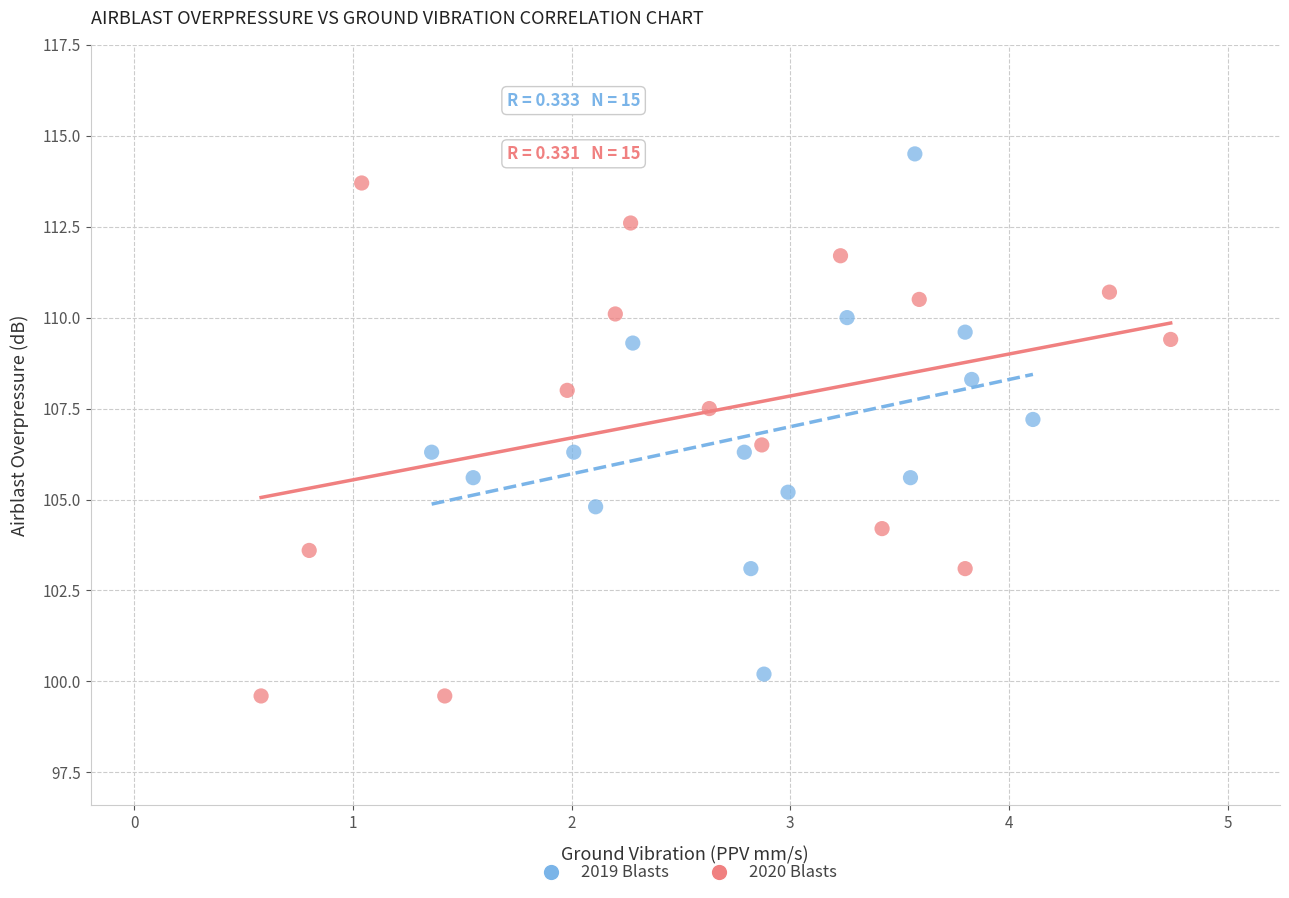

Which series contains the highest Y value?

2019 Blasts